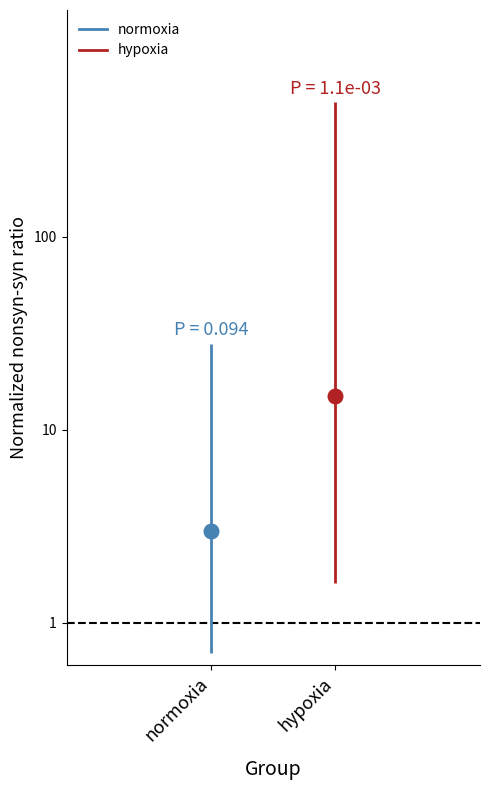

Which series contains the highest Y value?

hypoxia